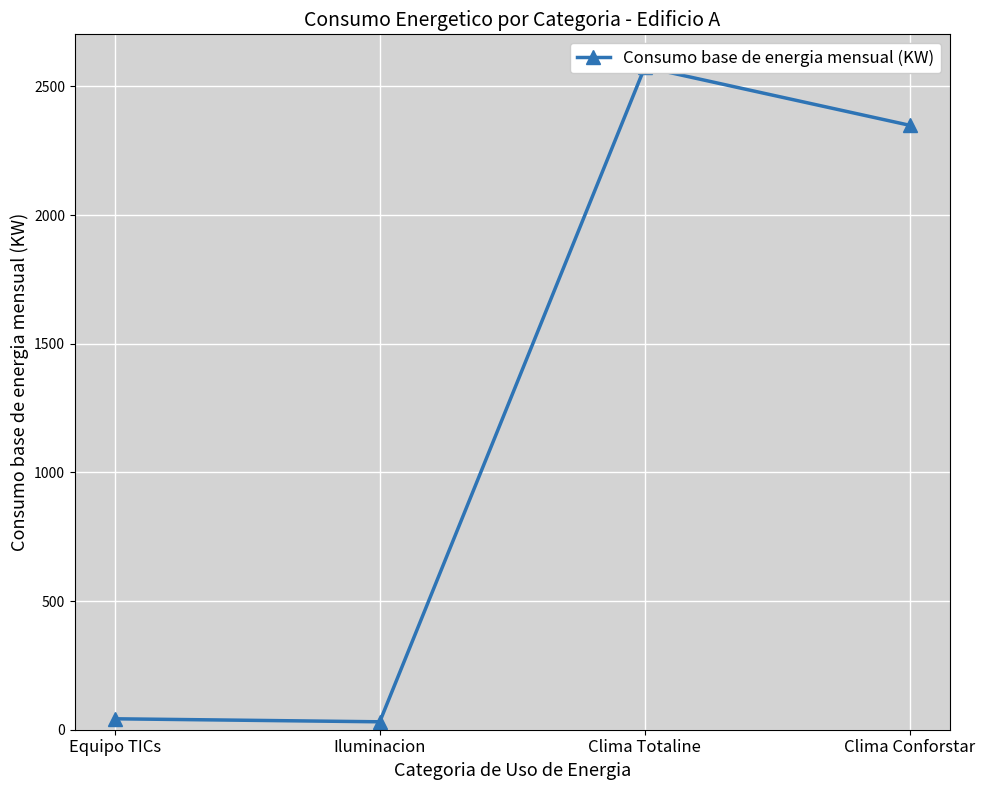

What is the value of the 3rd point from the left?

2574.9